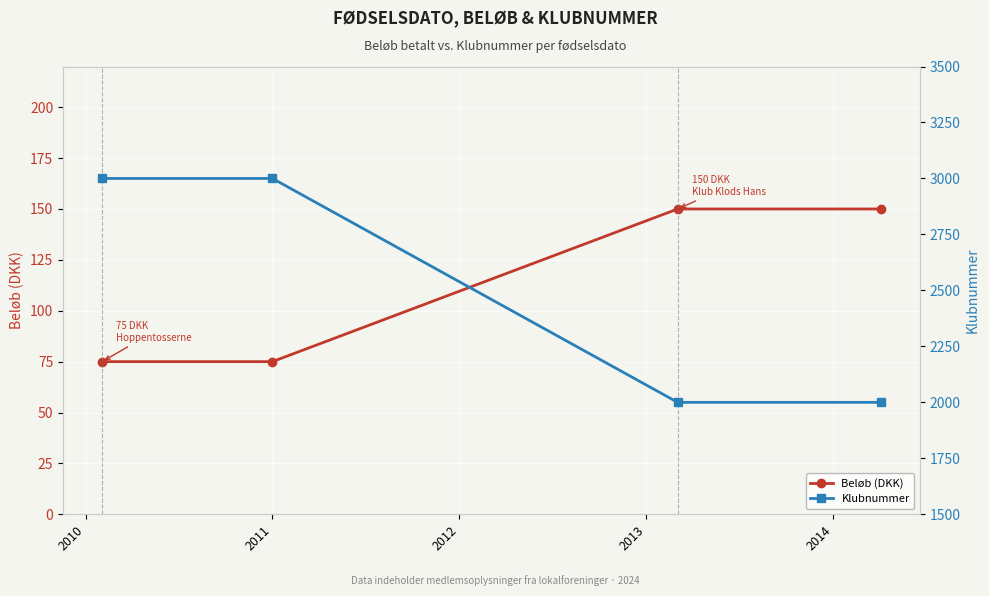

What is the value of the Klubnummer point at the 1st from the left?

3000